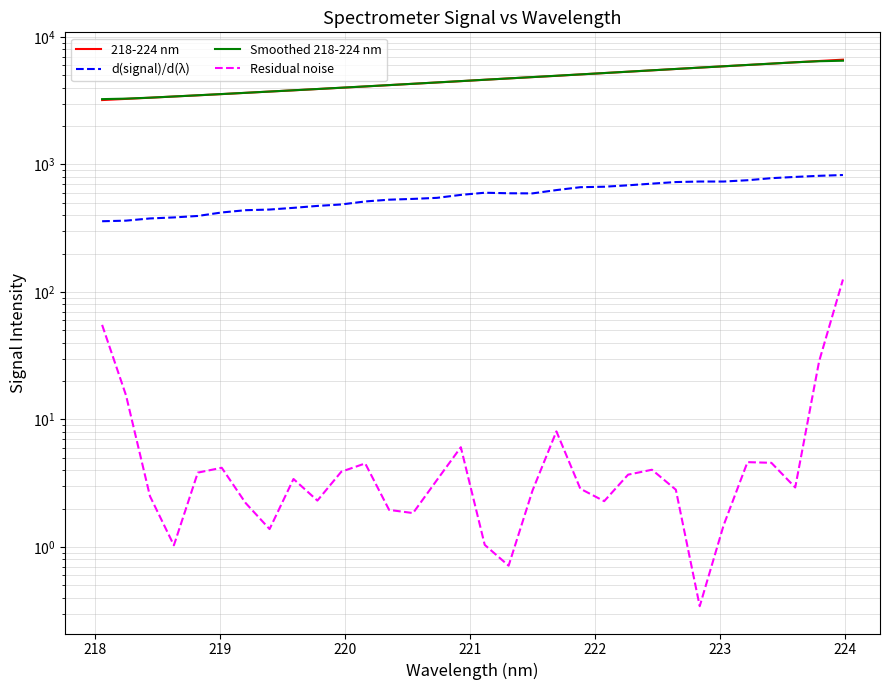

True or false: Residual noise has more than 1 interior local peaks.

True